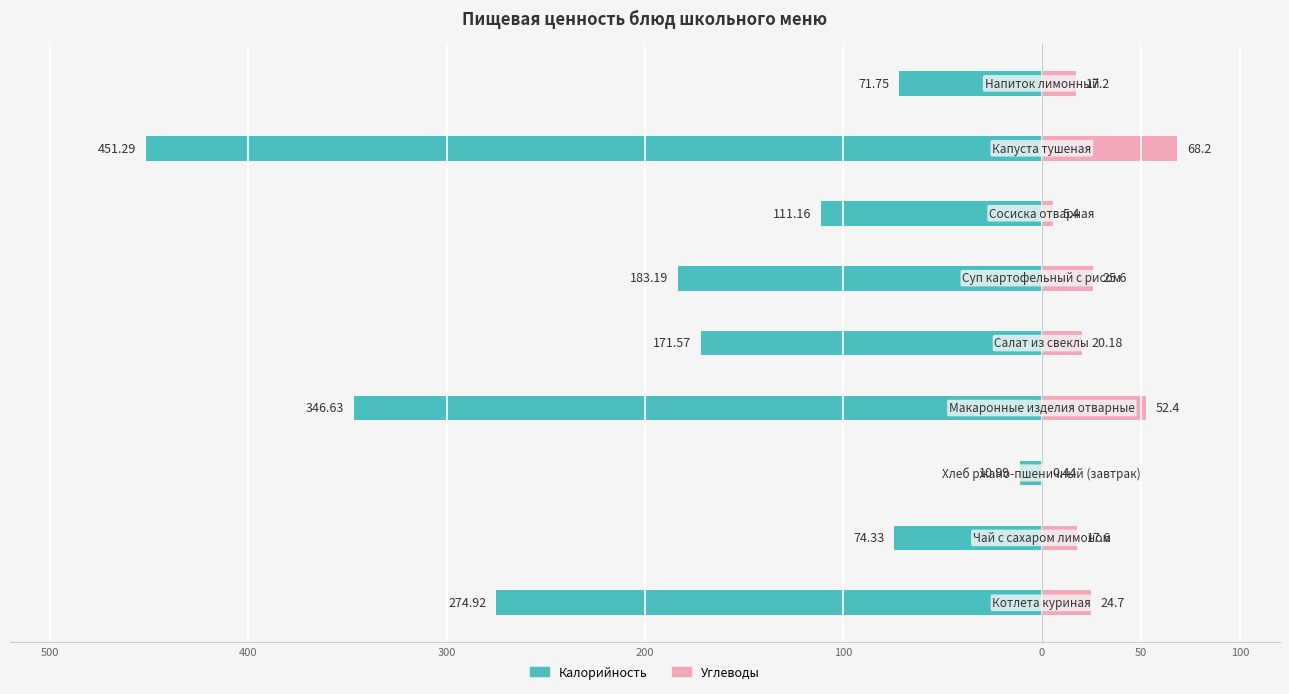

What is the difference between the maximum and second lowest values in the Углеводы series?

62.8